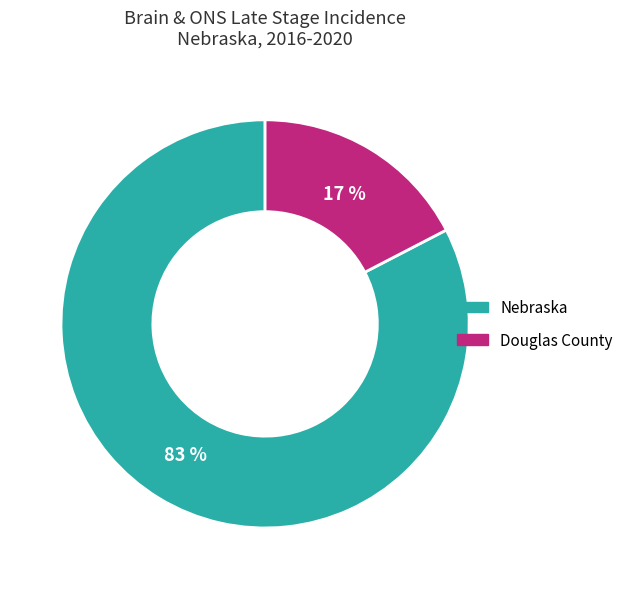

Is it true that Nebraska is 83% of the pie?

True